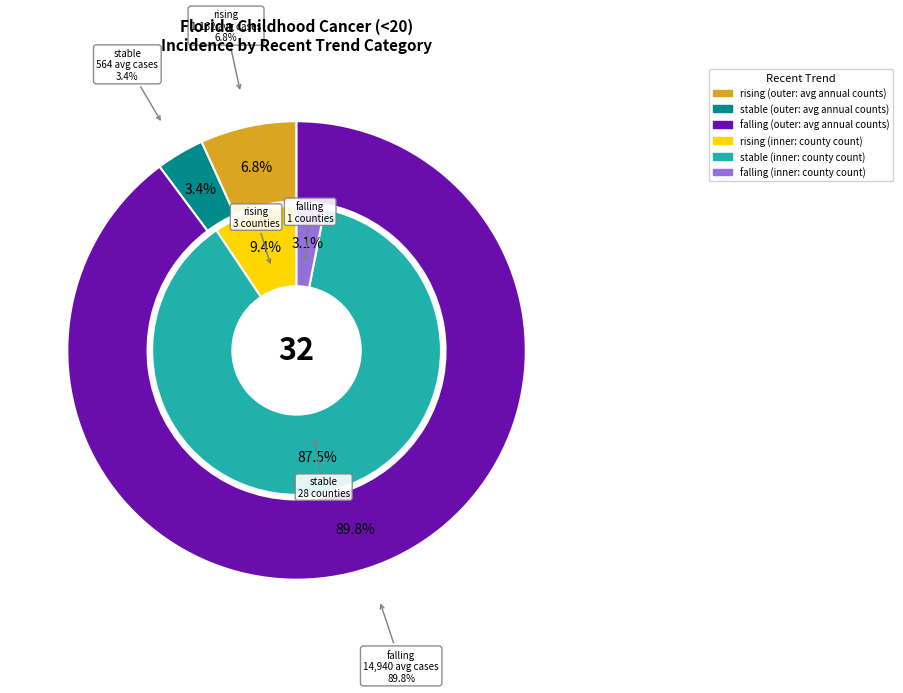

To the nearest percent, what is the average slice percentage?

33%